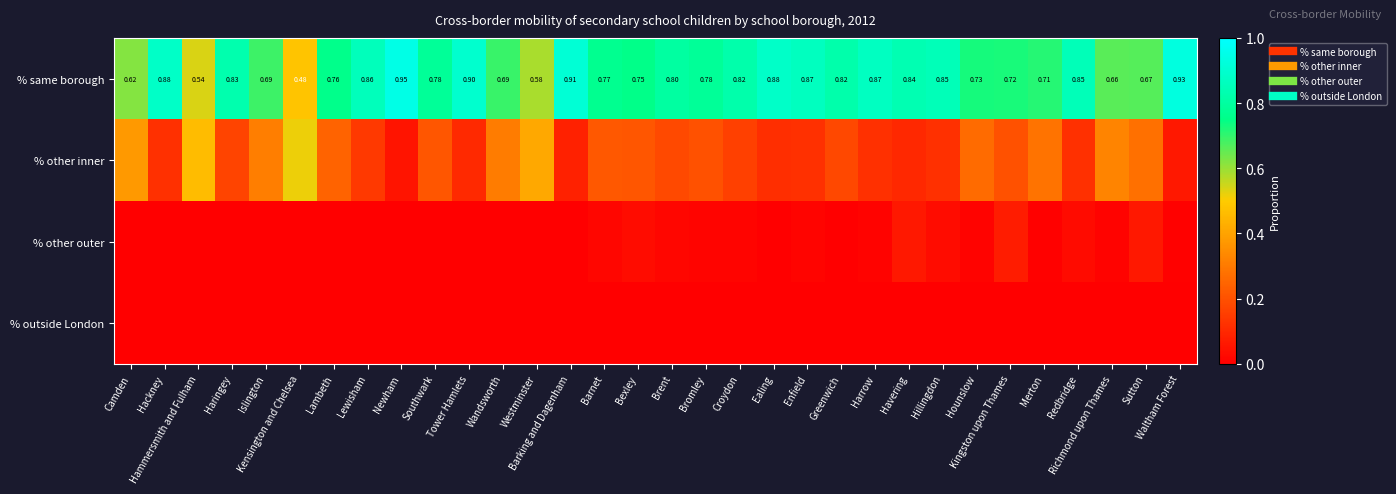

At which label is % other inner closest to 0?

Newham